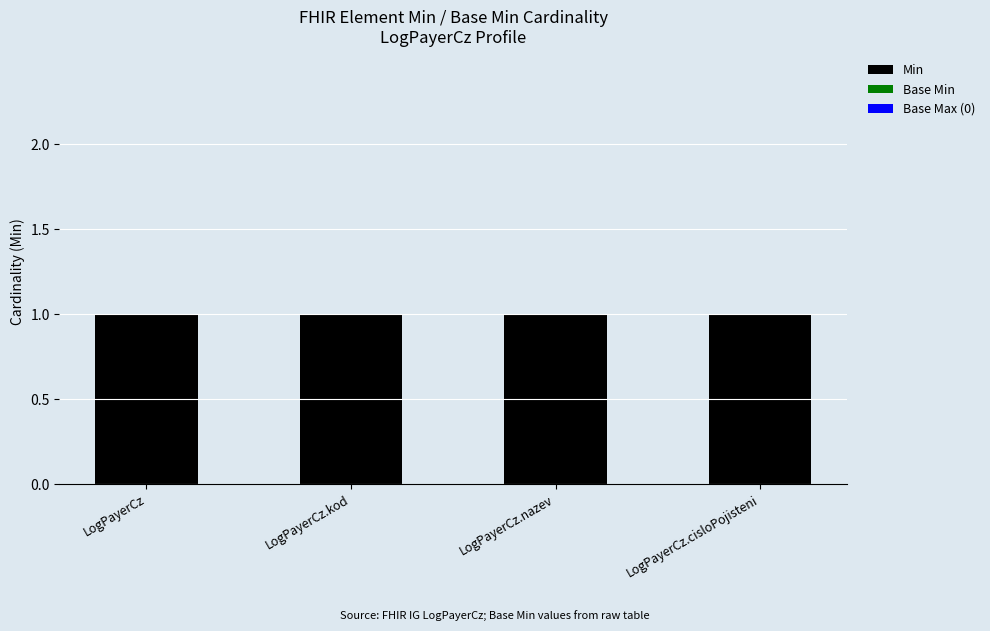

Reading left to right, transcribe all the data shown in this chart.

Min: LogPayerCz=1	LogPayerCz.kod=1	LogPayerCz.nazev=1	LogPayerCz.cisloPojisteni=1
Base Min: LogPayerCz=0	LogPayerCz.kod=0	LogPayerCz.nazev=0	LogPayerCz.cisloPojisteni=0
Base Max (0): LogPayerCz=0	LogPayerCz.kod=0	LogPayerCz.nazev=0	LogPayerCz.cisloPojisteni=0